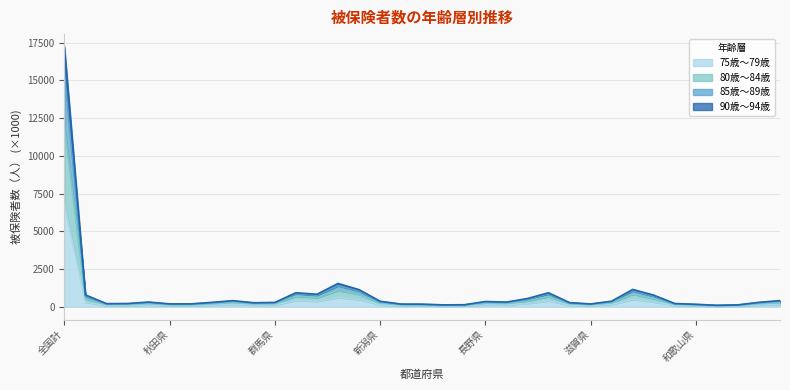

In 90歳～94歳, how many points are lower than both neighbors (excluding endpoints)?

8